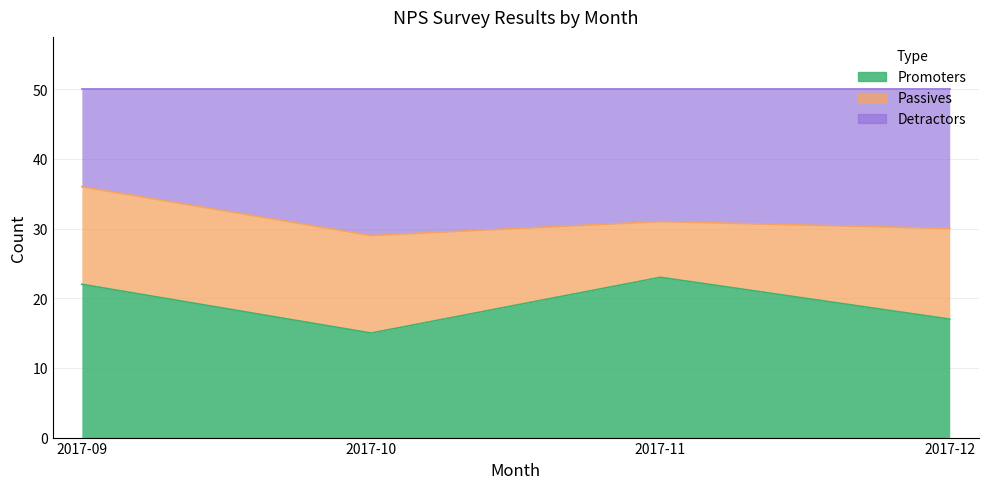

True or false: Promoters has a value of 17 at 2017-12.

True